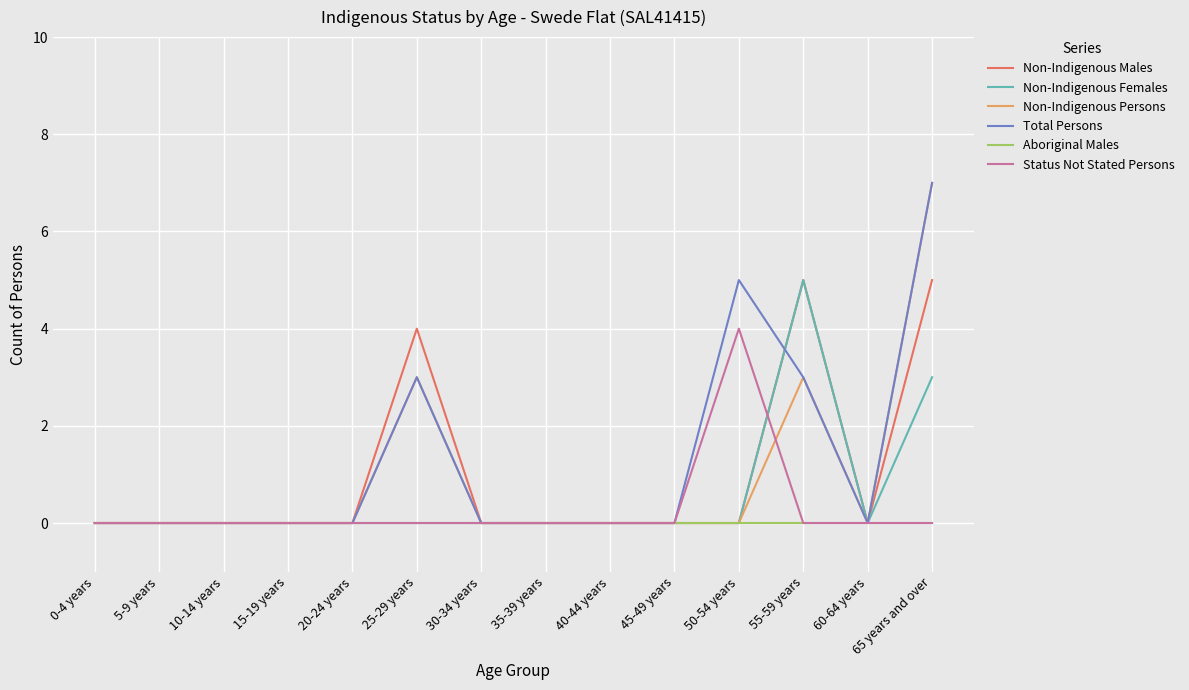

What is the difference between the highest and lowest values at 65 years and over?

7